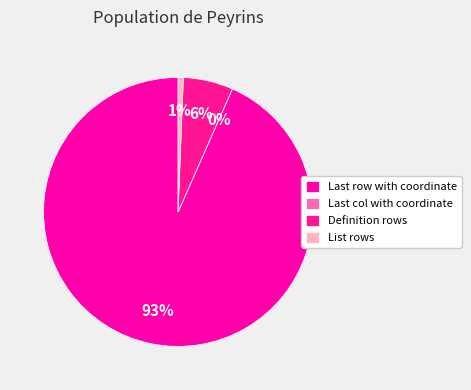

What is the ratio of the value at List rows to the value at Definition rows?

0.1